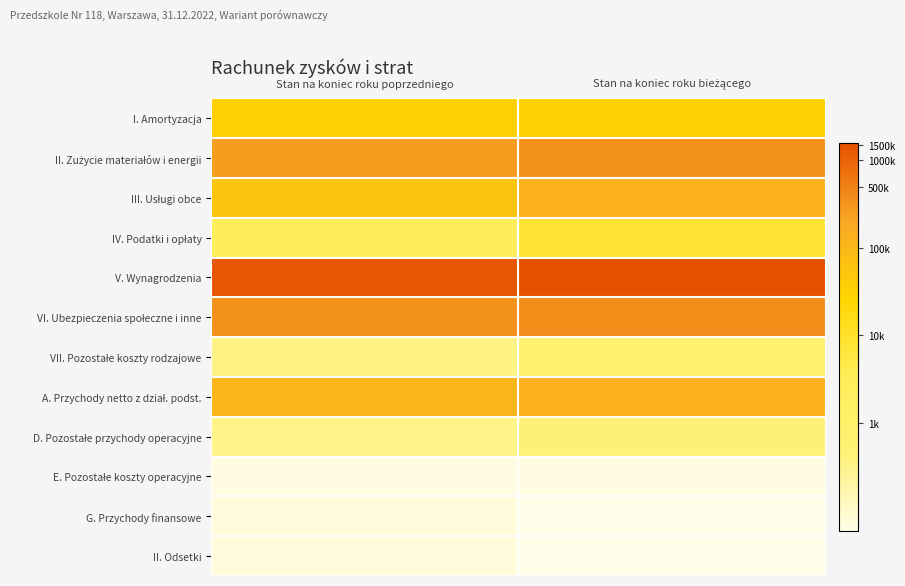

What is the spread (max minus min) of values at Stan na koniec roku poprzedniego?

10.0